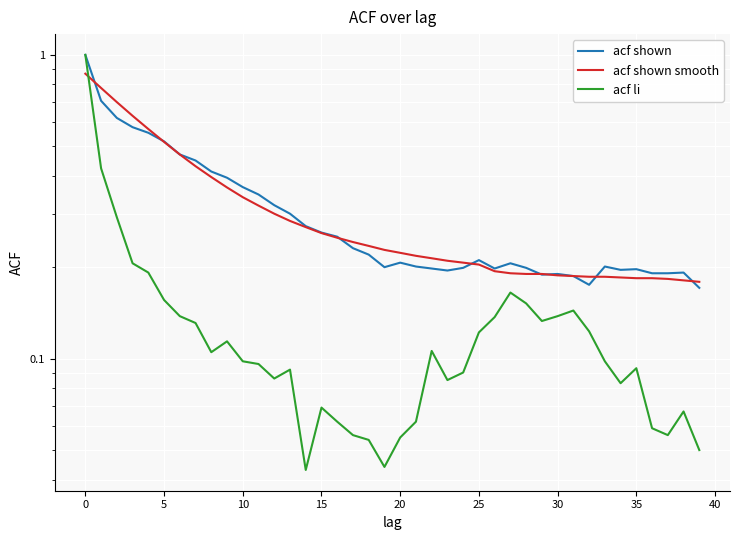

How many interior local peaks does the acf li series have?

8